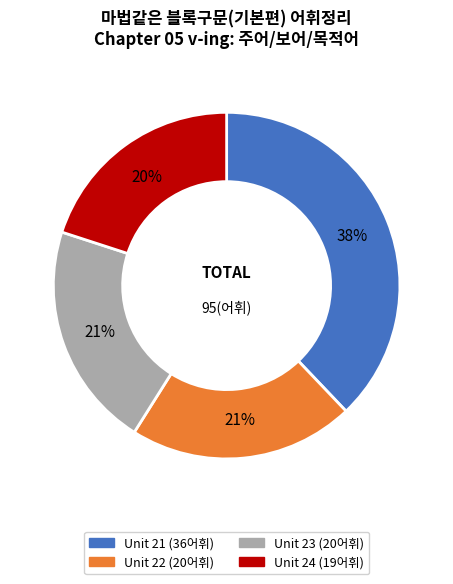

Between Unit 21 and Unit 22, which is larger?

Unit 21